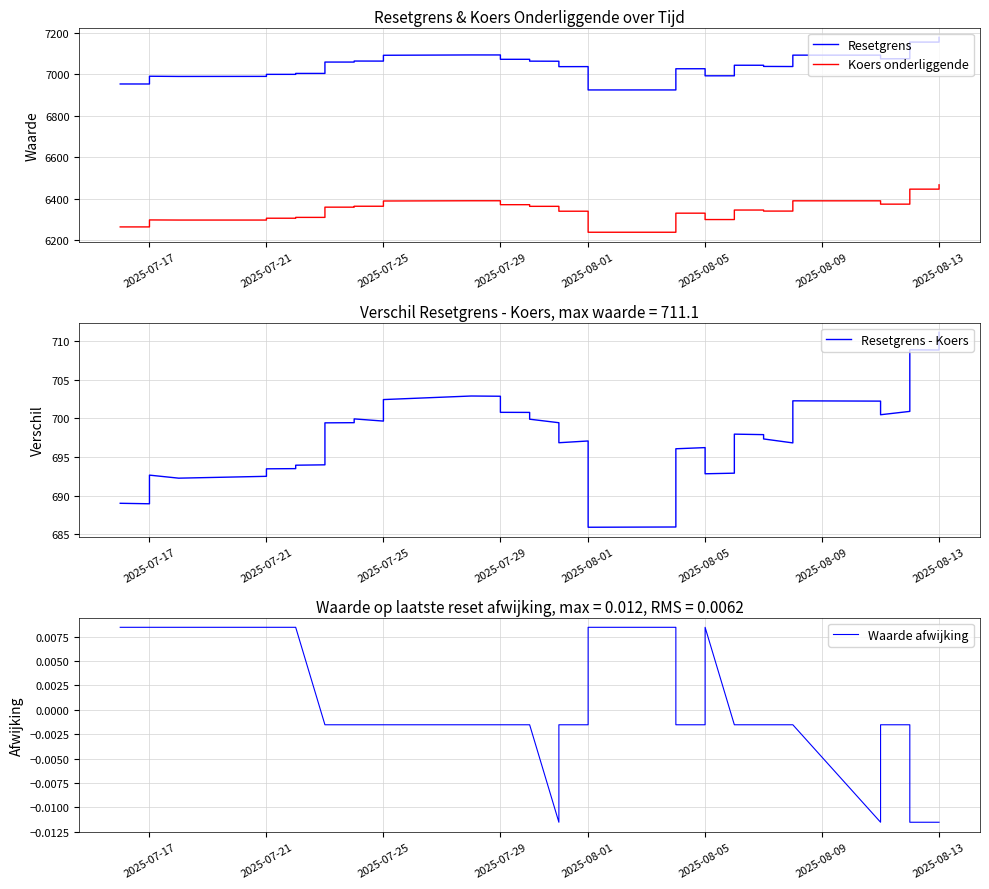

Is it true that Koers onderliggende equals 3694.8 at 27?

False